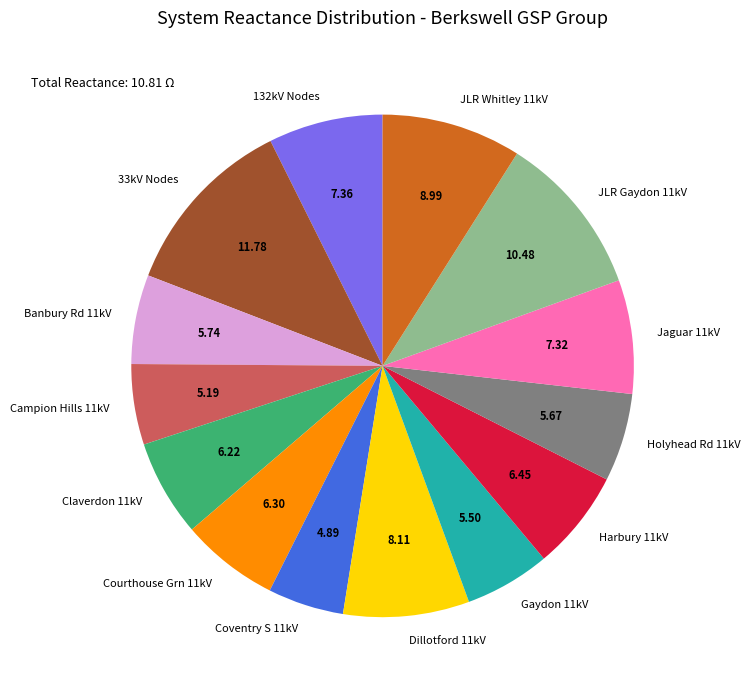

What is the ratio of the value at 33kV Nodes to the value at Claverdon 11kV?

1.9